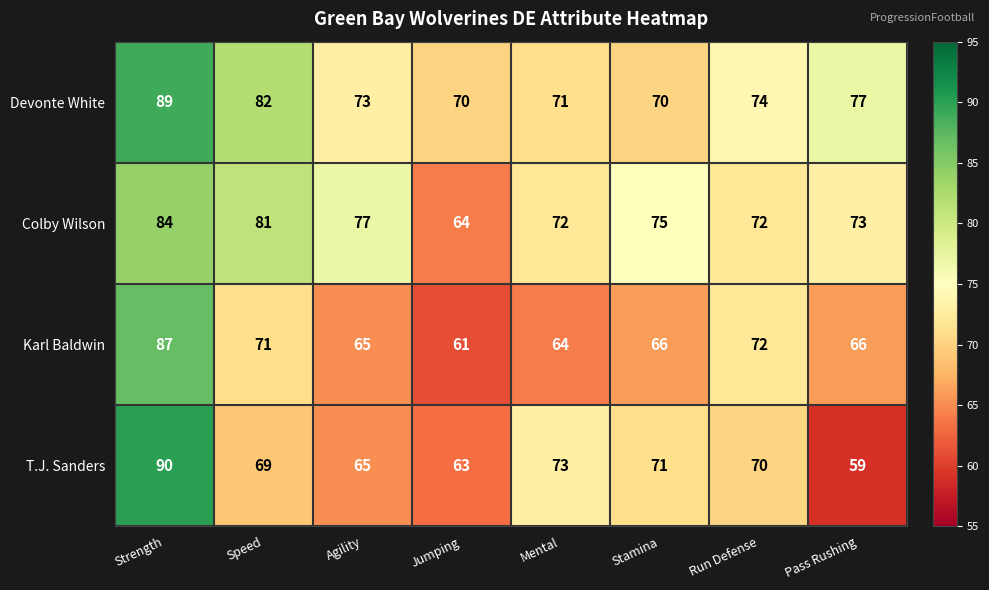

What value does the T.J. Sanders series have at Speed, to the nearest 5?

70